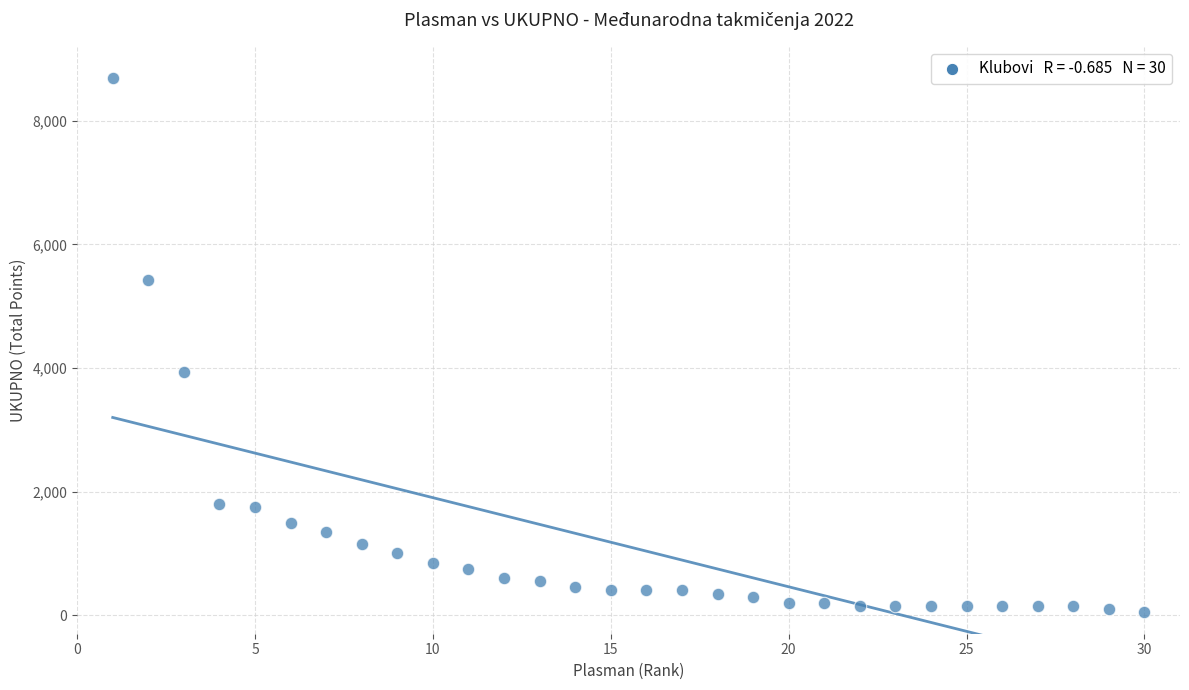

What Y value in the scatter plot is closest to 4375?

3937